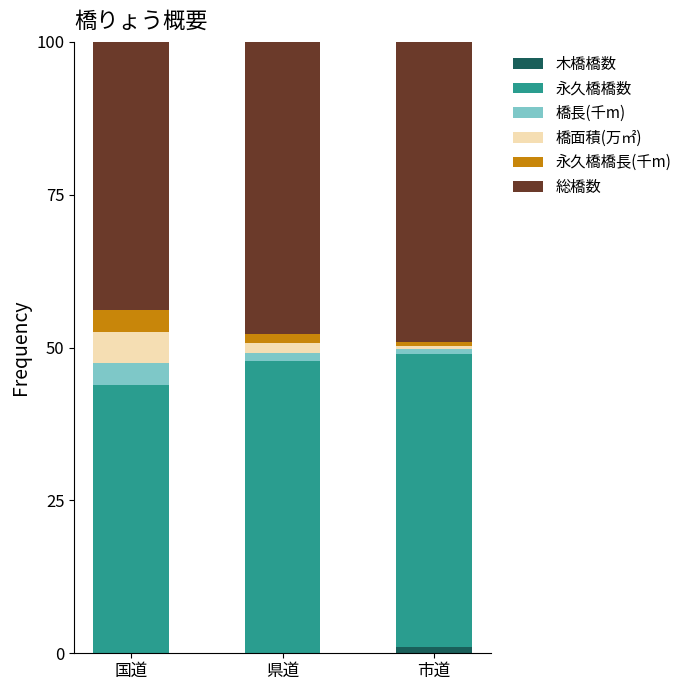

What is the total value across all series at 国道?

100.0